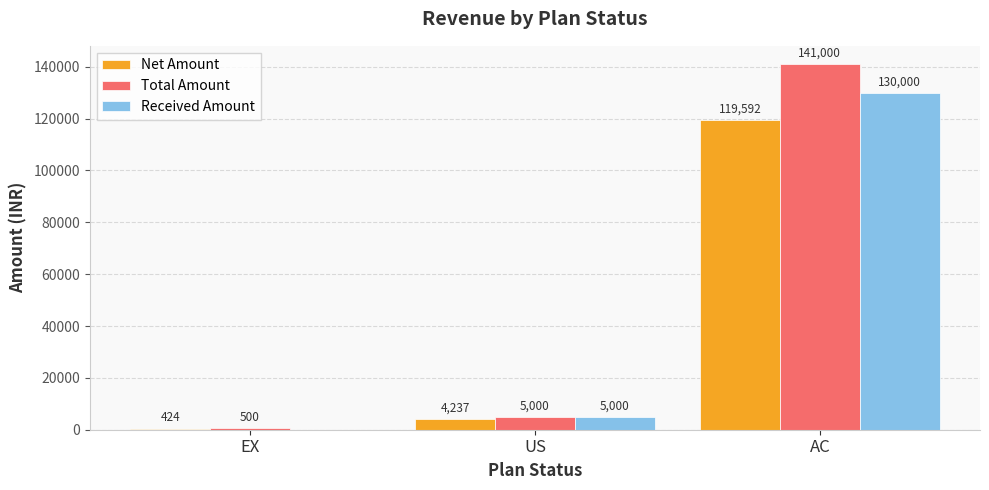

What is the approximate value of Total Amount at US?

5000.0